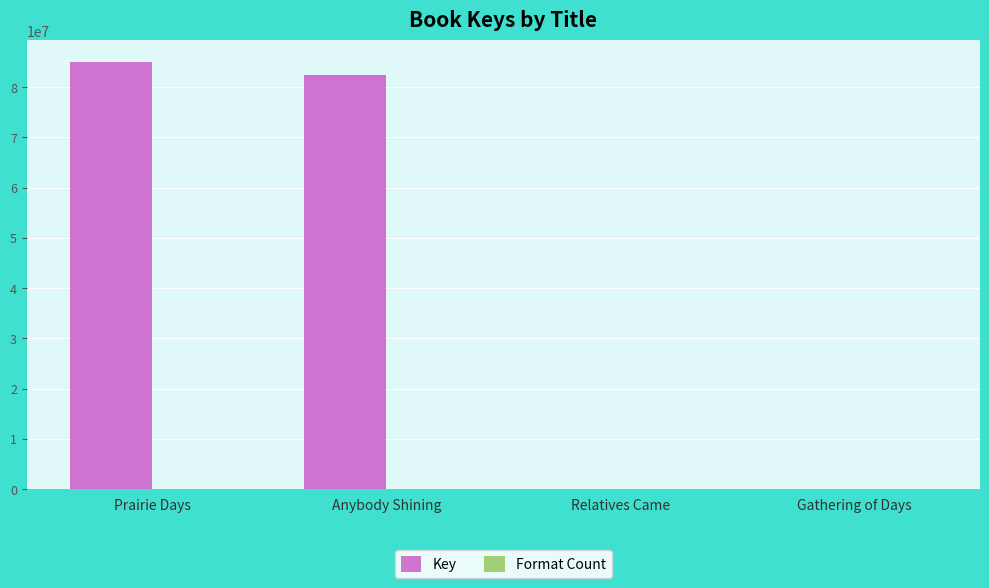

At which label does Key reach its peak?

Prairie Days